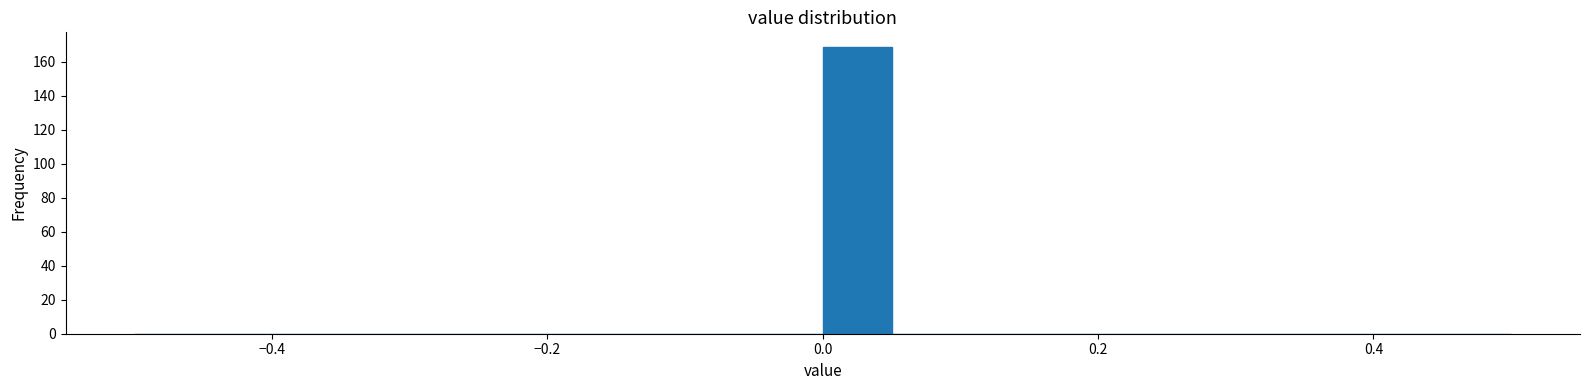

Read against the x-axis, roughly where is the centre of the tallest bar?

0.02